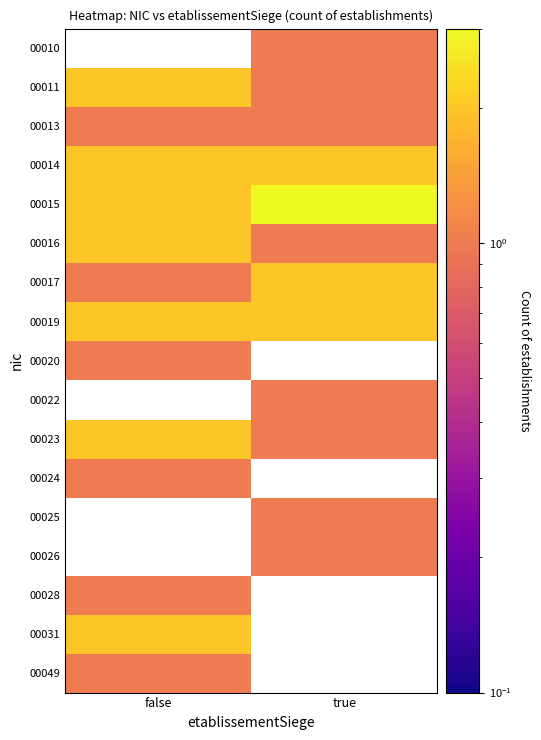

At which label does 00016 reach its peak?

false